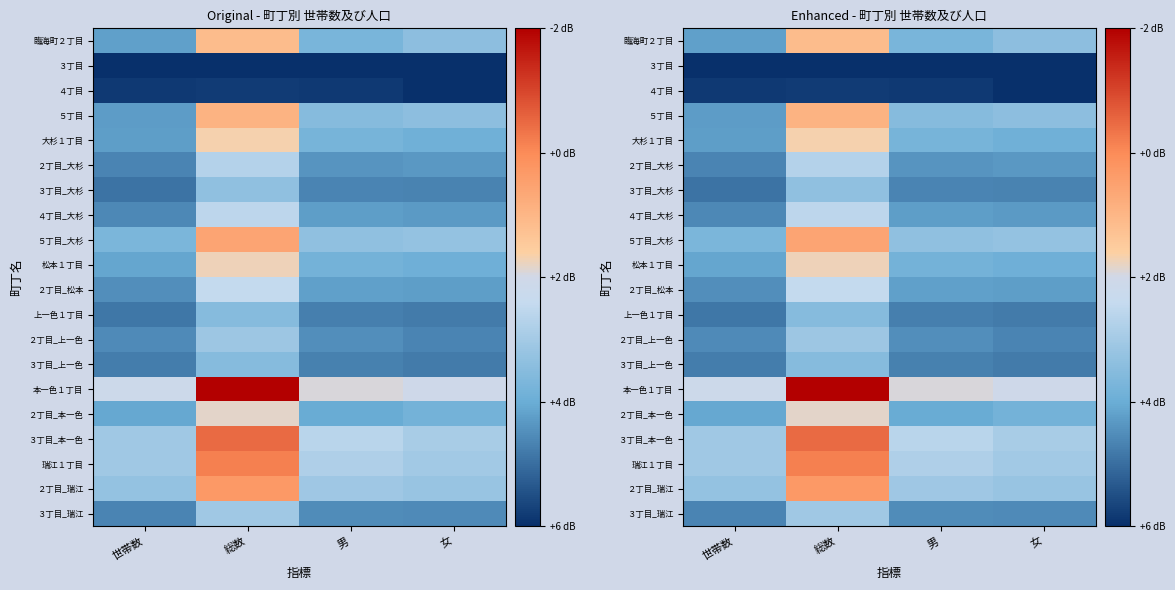

Is it true that ３丁目 equals -2.7 at 男?

False